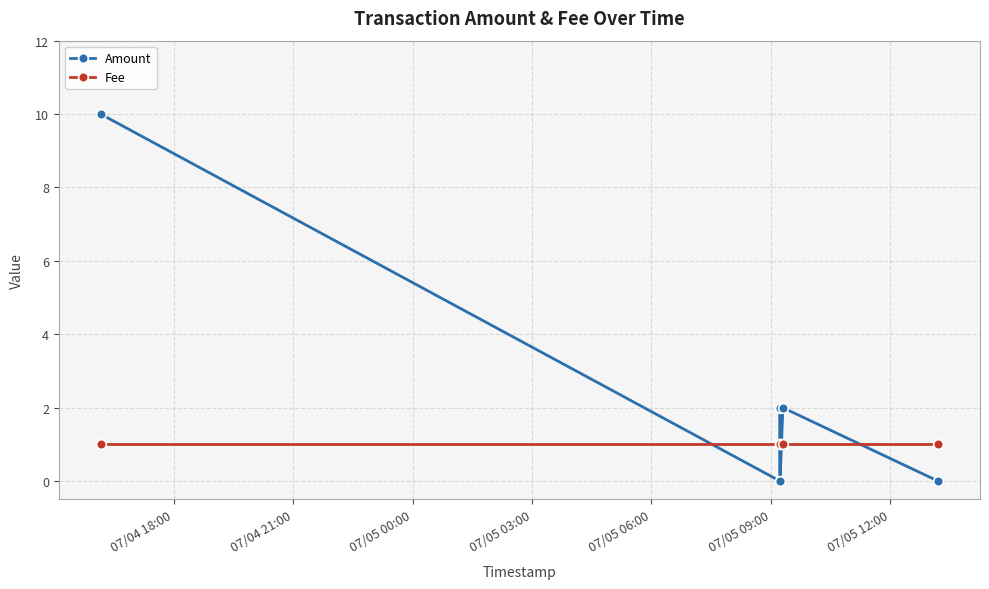

After their last crossing, which series has the higher values: Fee or Amount?

Fee